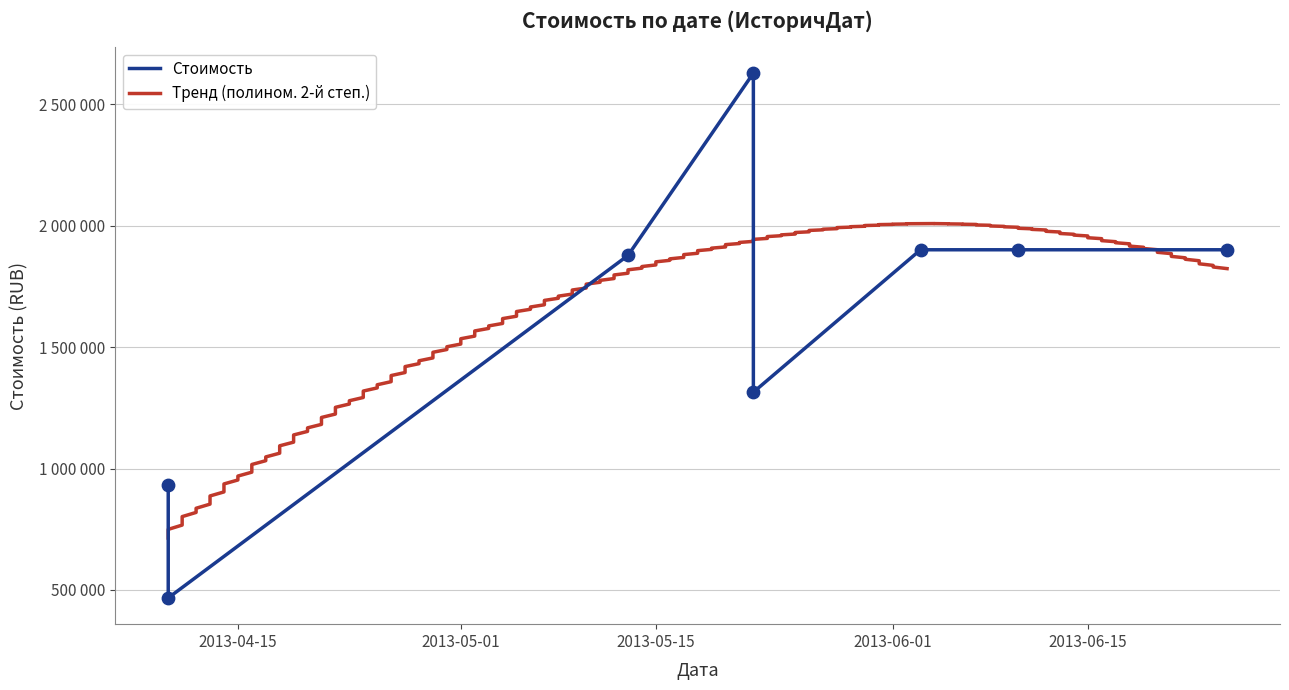

Between 2013-06-25 and 2013-04-10, which is larger?

2013-06-25